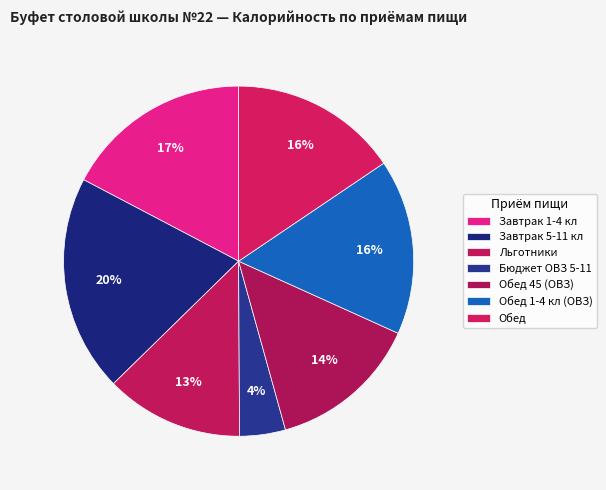

To the nearest percent, what is the combined percentage of Обед 1-4 кл (ОВЗ) and Льготники?

29%